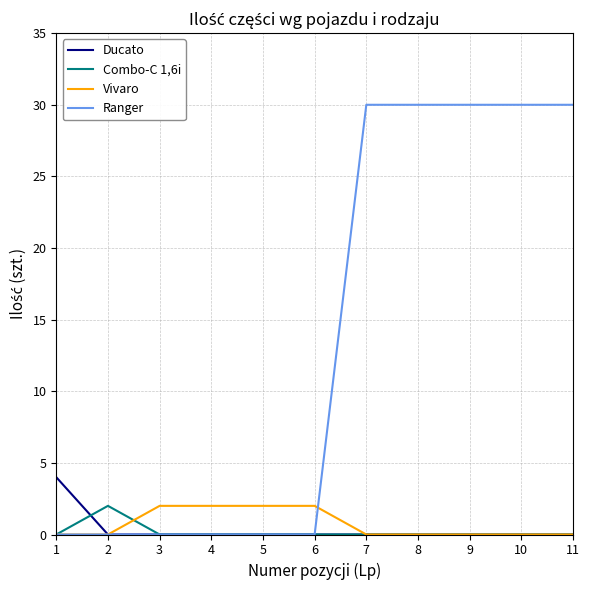

Reading right to left, extract all data points from this chart.

Ducato: 0	0	0	0	0	0	0	0	0	0	4
Combo-C 1,6i: 0	0	0	0	0	0	0	0	0	2	0
Vivaro: 0	0	0	0	0	2	2	2	2	0	0
Ranger: 30	30	30	30	30	0	0	0	0	0	0